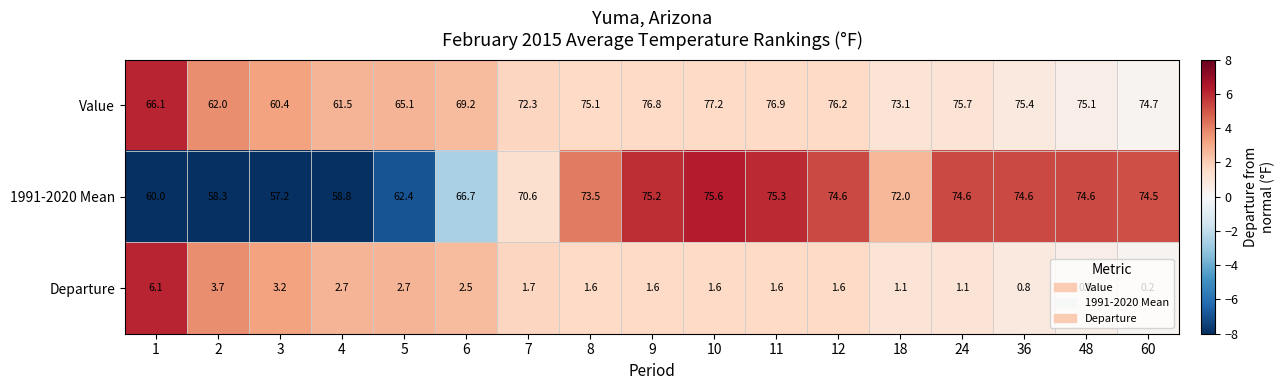

How many data points in Departure are above 1?

14